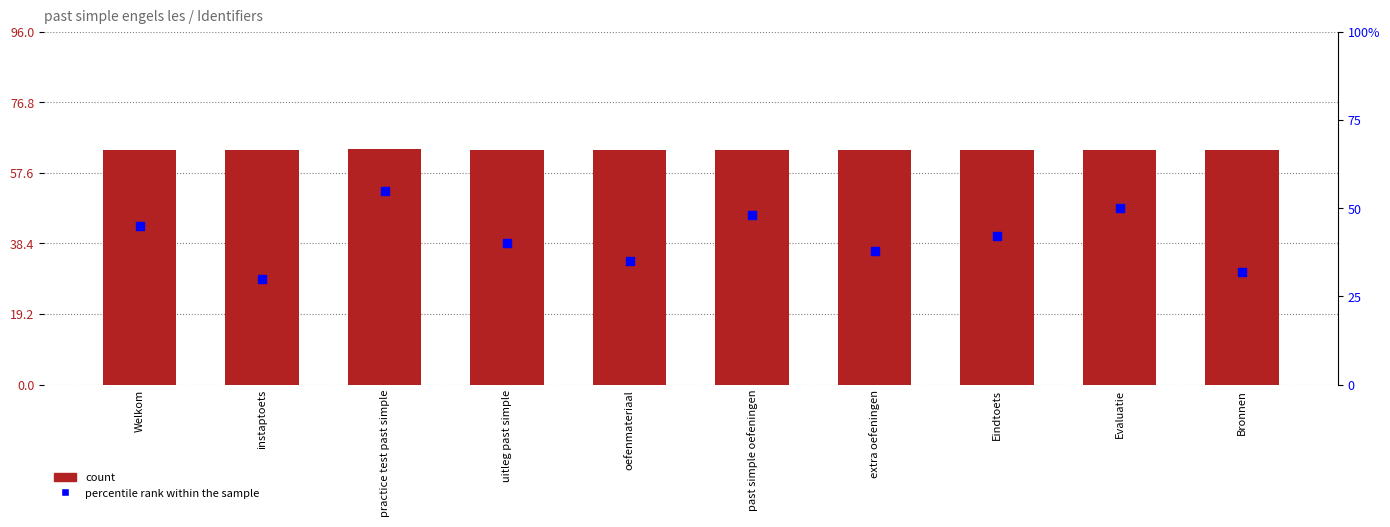

At which category is the sum across all series the highest?

practice test past simple